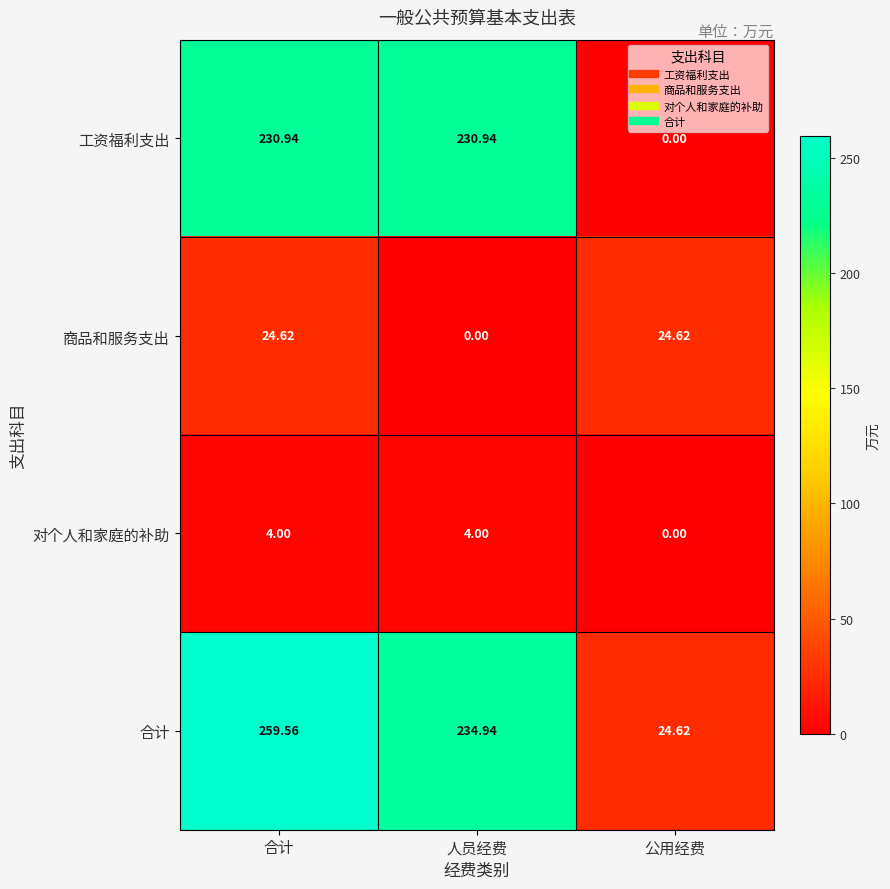

At which category is the sum across all series the highest?

合计